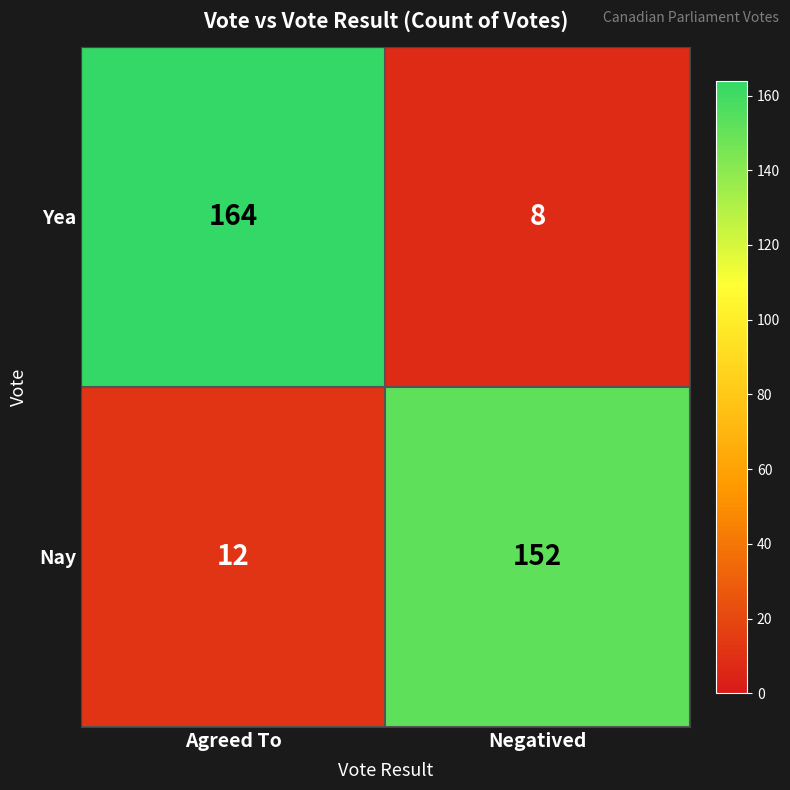

True or false: Yea has a value of 8 at Negatived.

True